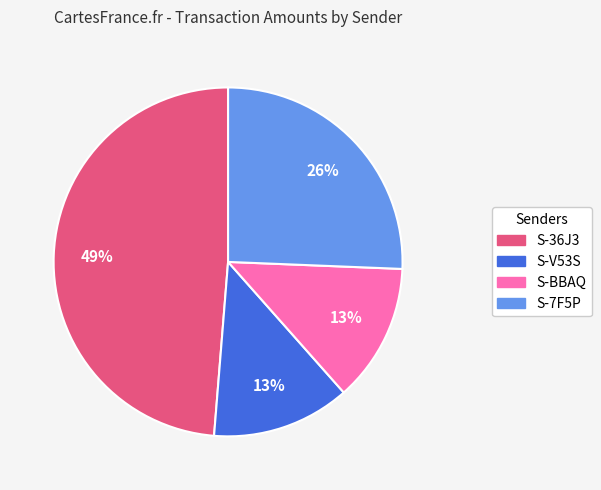

To the nearest percent, what is the difference between the largest and smallest slice percentages?

36%